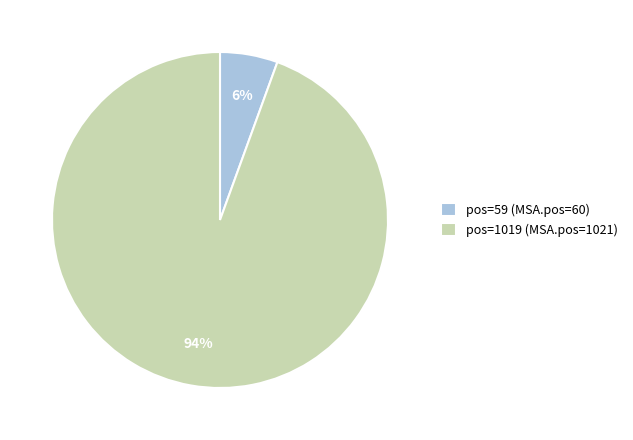

To the nearest percent, what is the average slice percentage?

50%